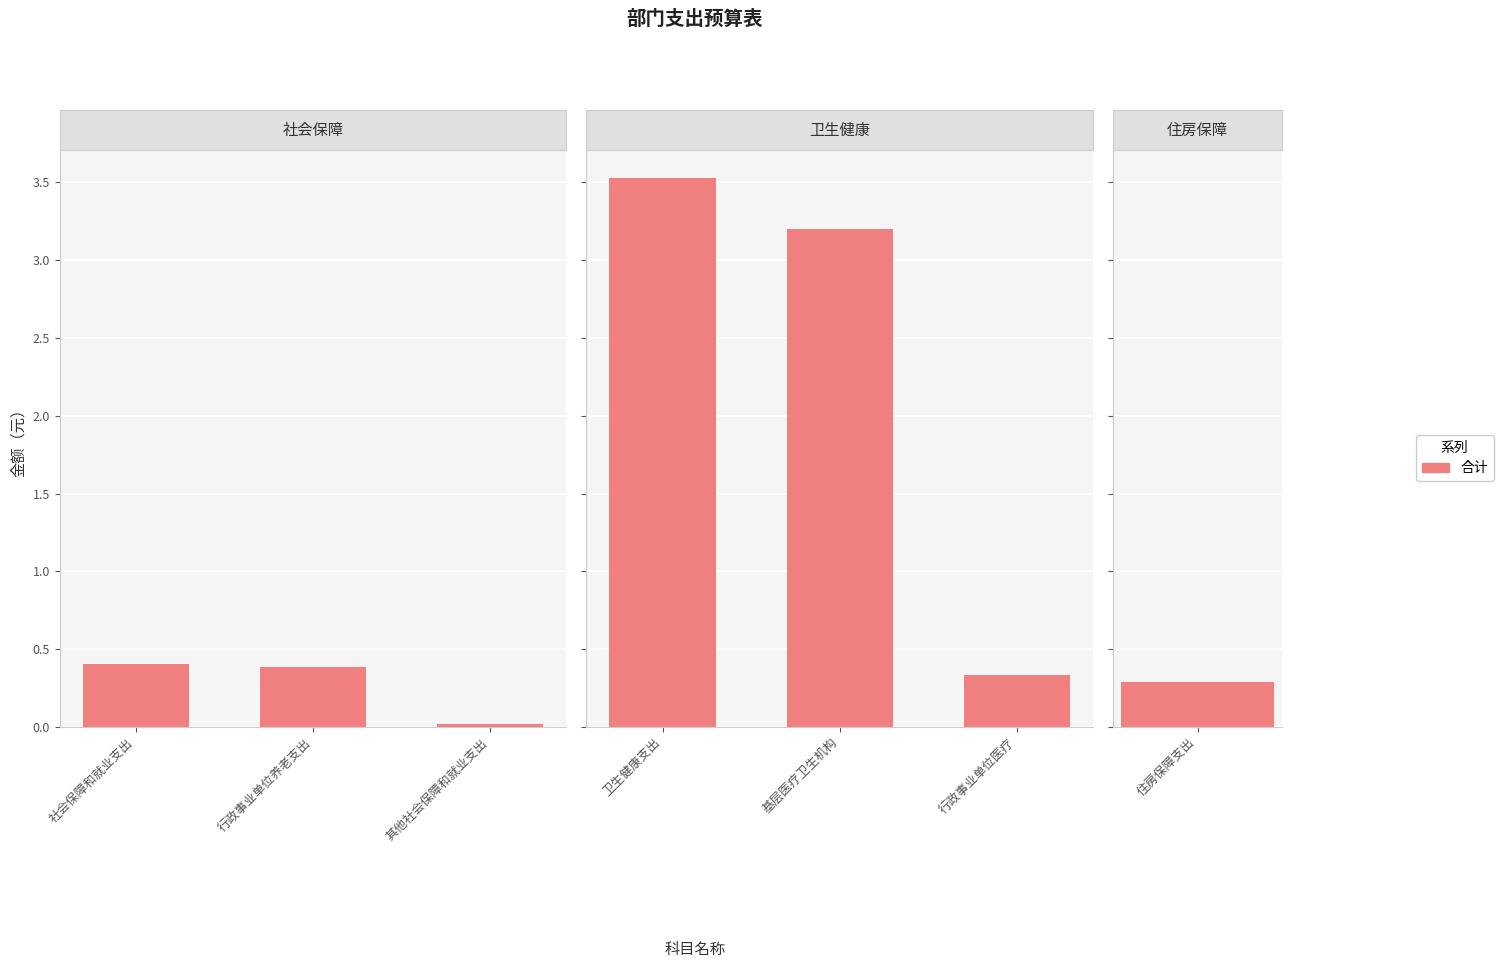

What is the label of the 1st bar from the left?

社会保障和就业支出